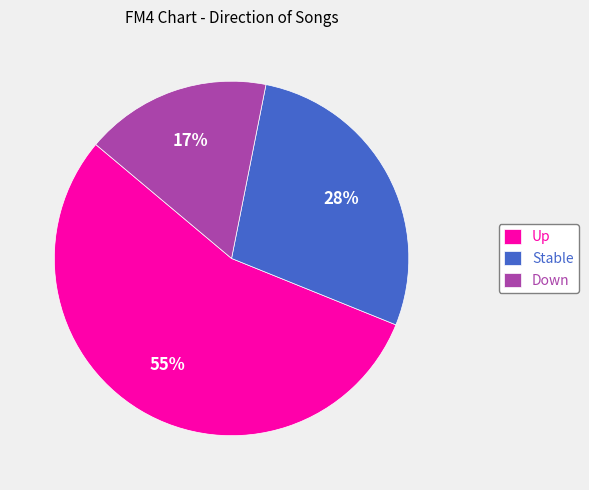

Count the number of slices in the pie.

3